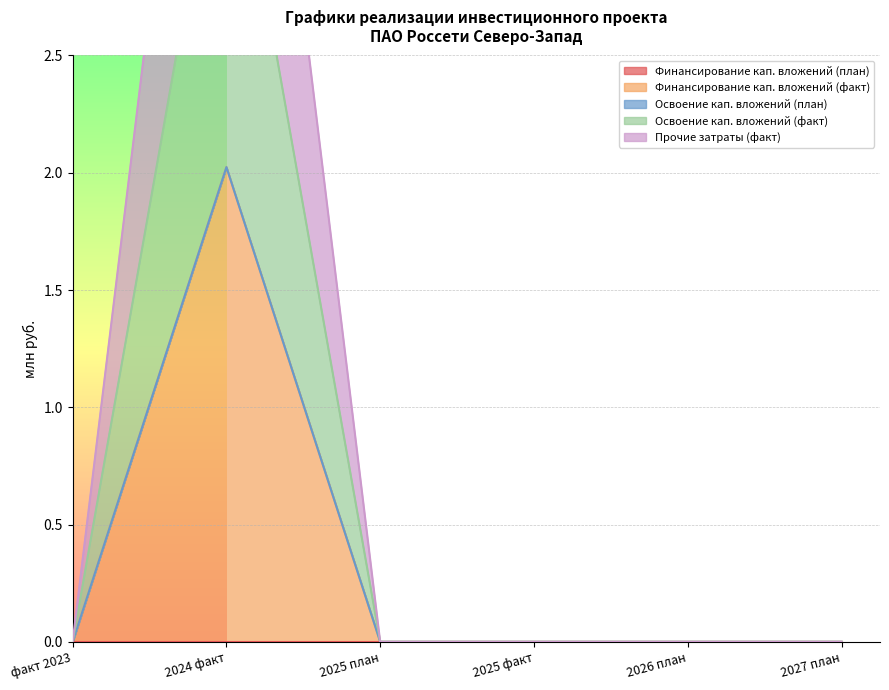

True or false: Освоение кап. вложений (факт) has more than 0 interior local peaks.

True